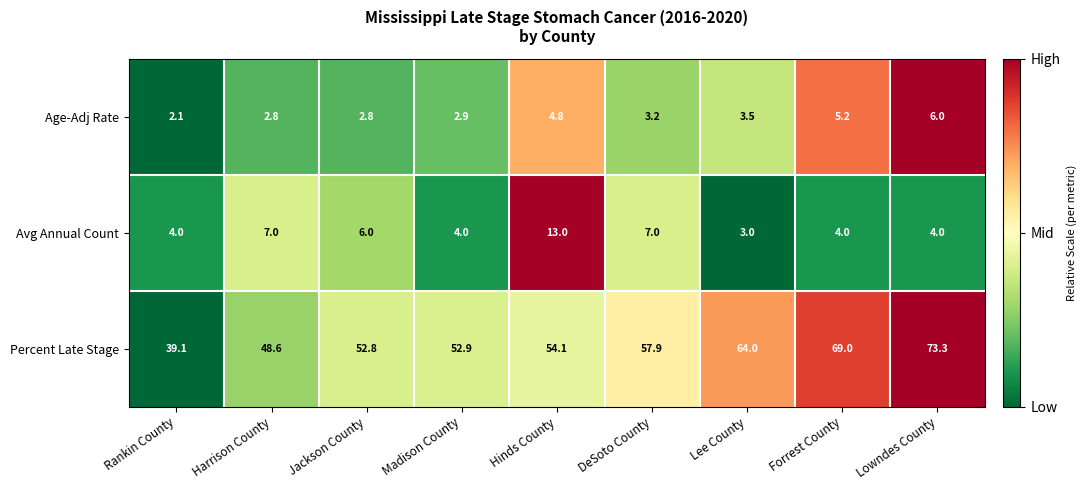

Which series has the largest total across all categories?

Percent Late Stage